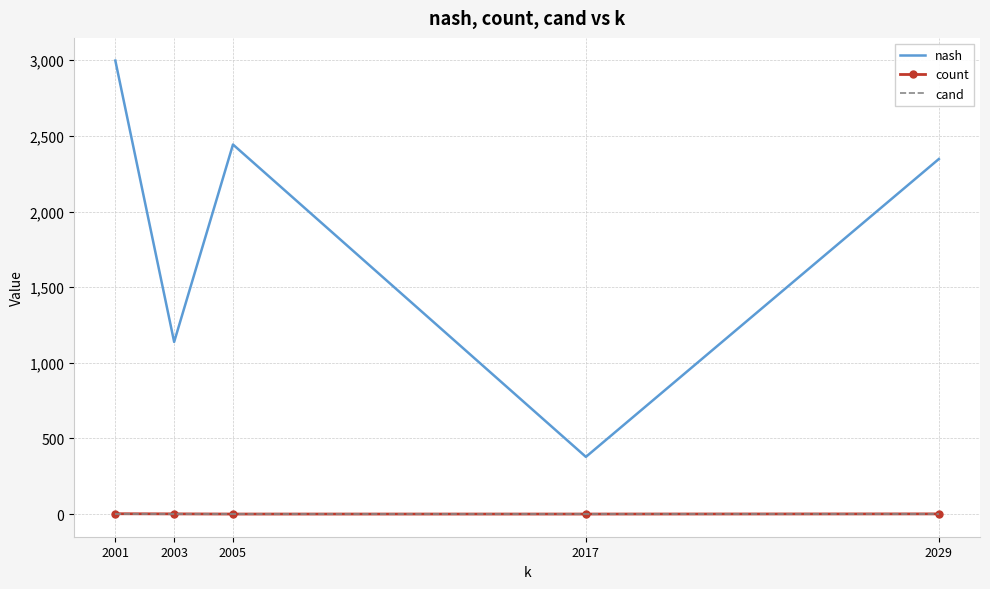

The nash series shows 2347 at 2029. True or false?

True